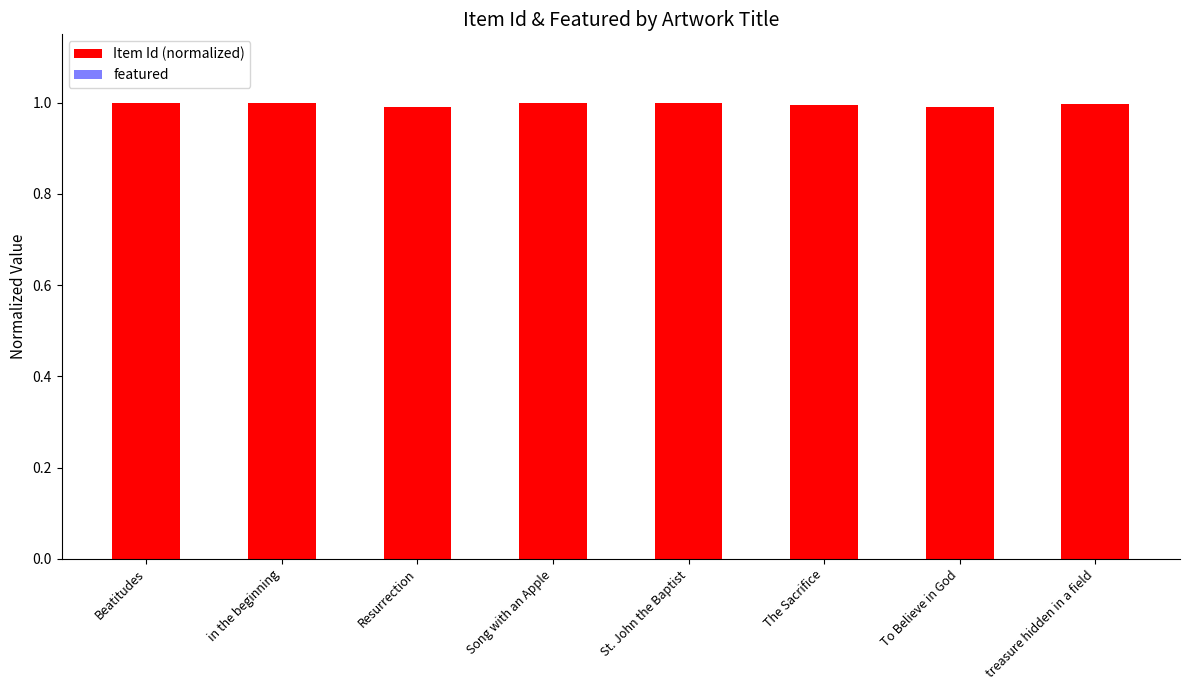

True or false: the data shows 1.7 at treasure hidden in a field.

False